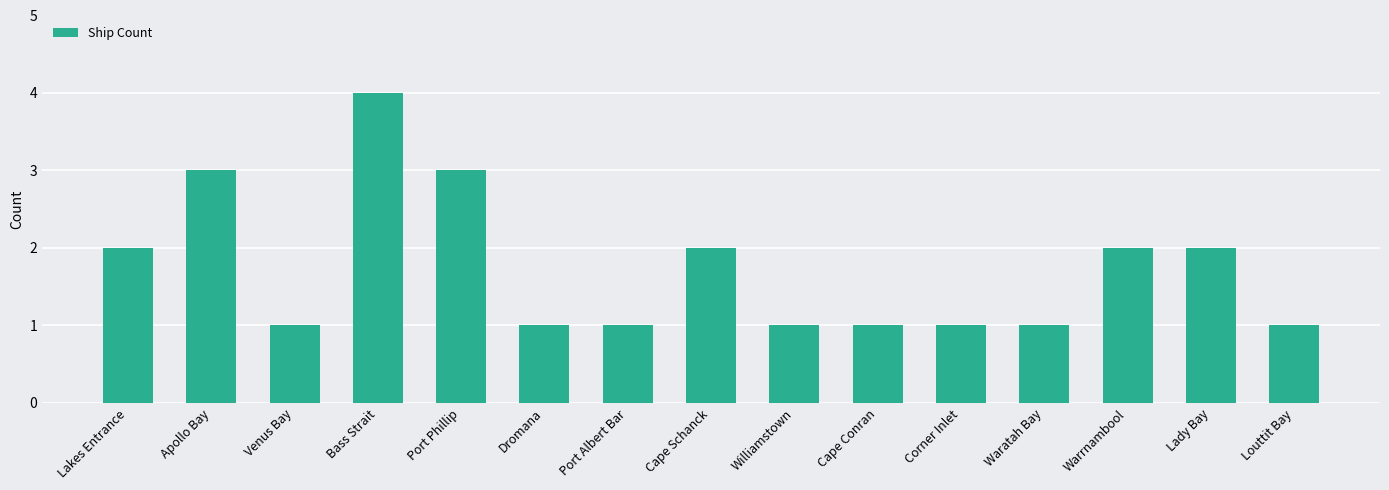

What is the difference between the maximum and minimum values?

3